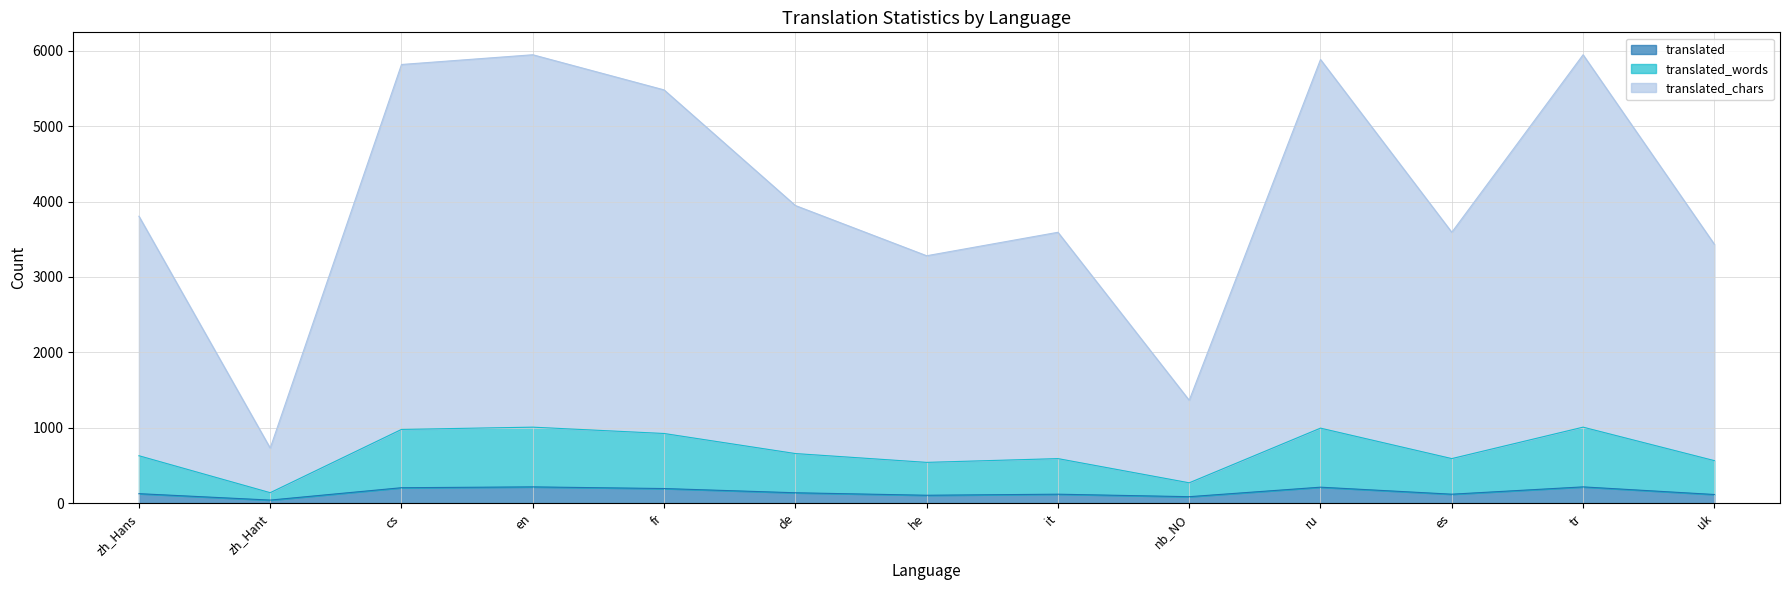

What are all the series names shown in the legend?

translated, translated_words, translated_chars